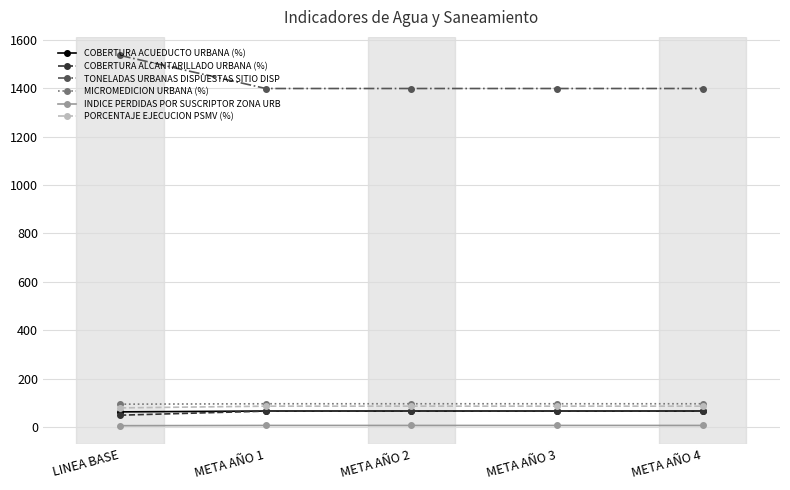

True or false: TONELADAS URBANAS DISPUESTAS SITIO DISP and INDICE PERDIDAS POR SUSCRIPTOR ZONA URB intersect in this chart.

False